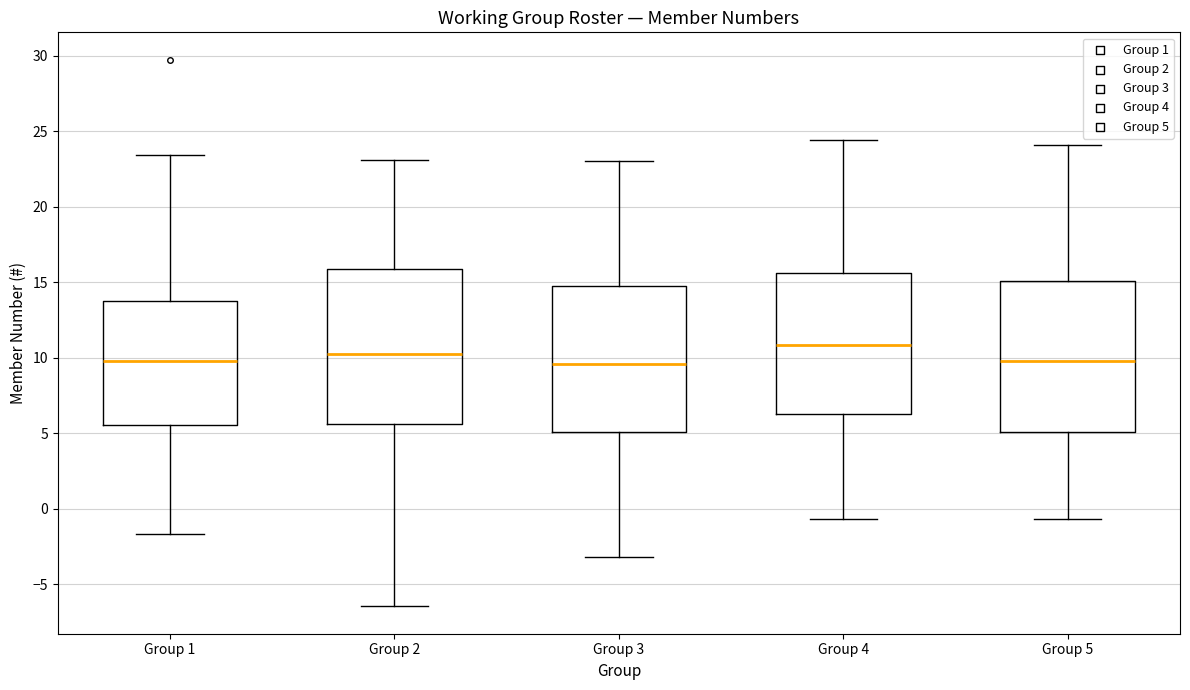

Where does the upper whisker of the box for Group 2 end on the y-axis? The values are not printed on the chart, so give them approximately, as read against the axis.

23.0